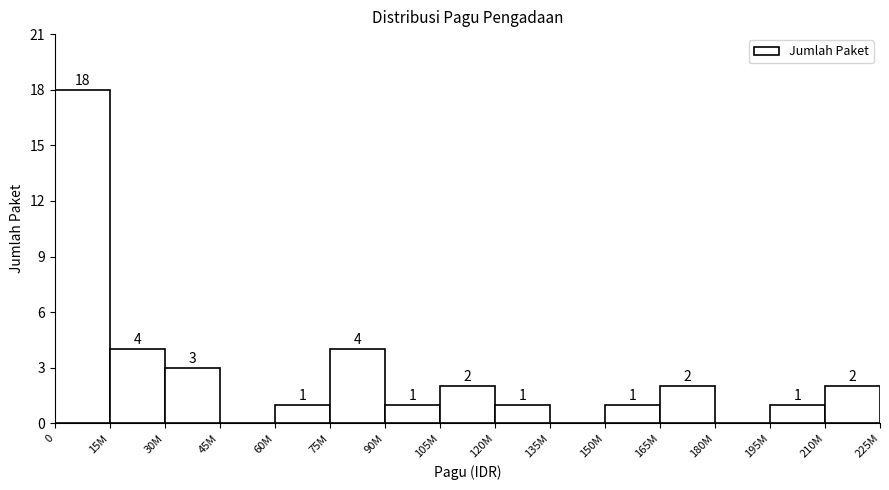

Reading left to right, extract all data points from this chart.

0=18	15M=4	30M=3	45M=0	60M=1	75M=4	90M=1	105M=2	120M=1	135M=0	150M=1	165M=2	180M=0	195M=1	210M=2